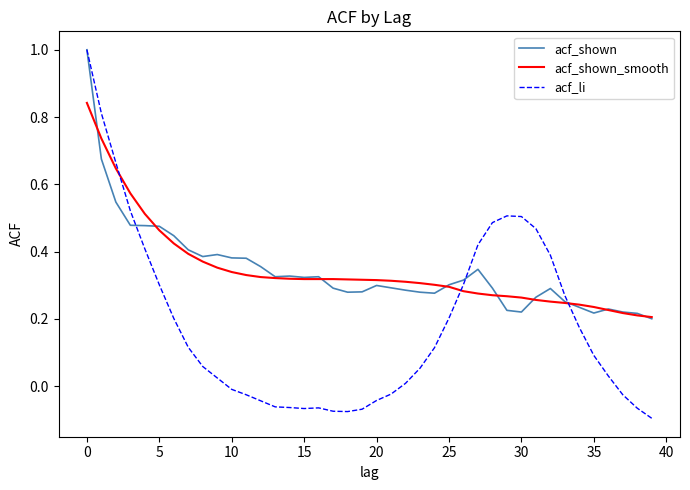

What are all the series names shown in the legend?

acf_shown, acf_shown_smooth, acf_li